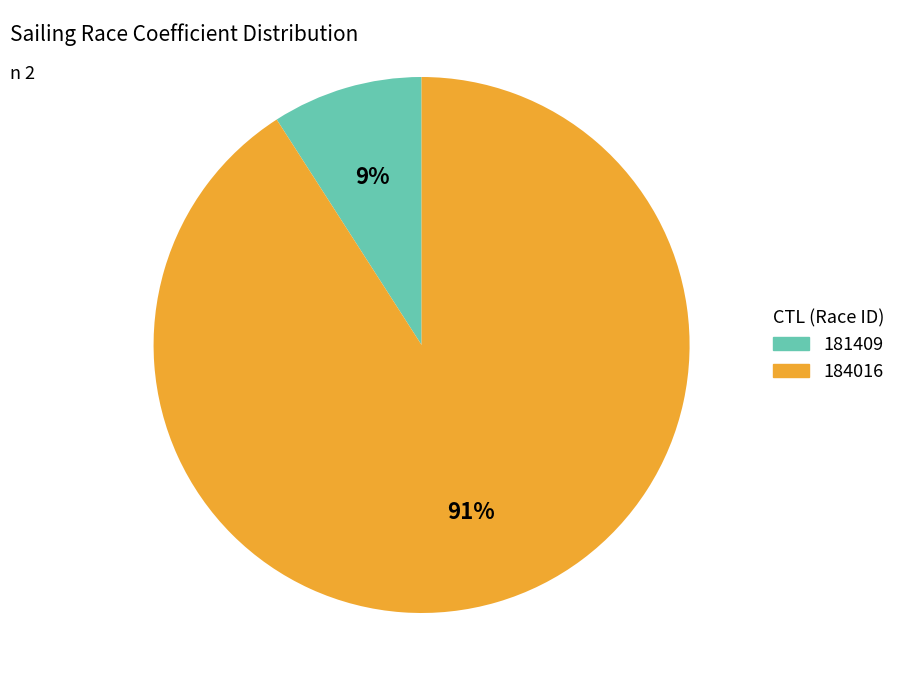

To the nearest percent, what portion does 184016 represent?

91%